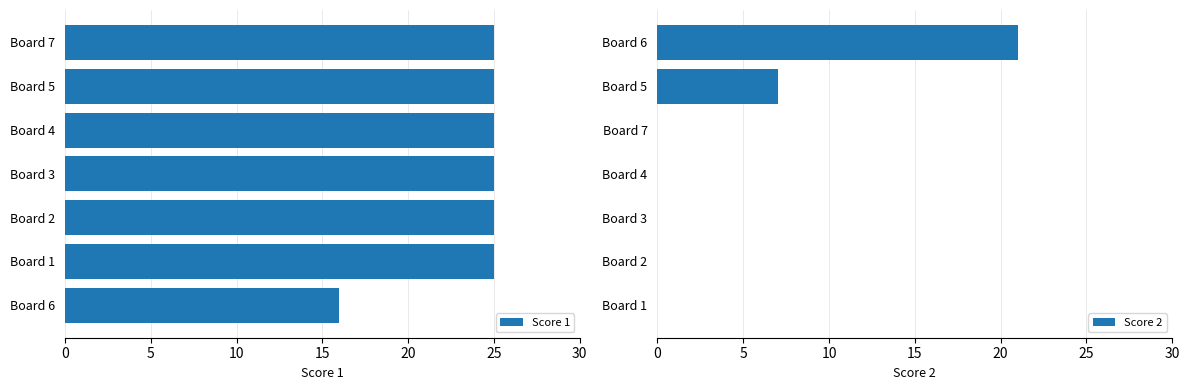

Is it true that Score 1 equals 25 at Board 7?

True